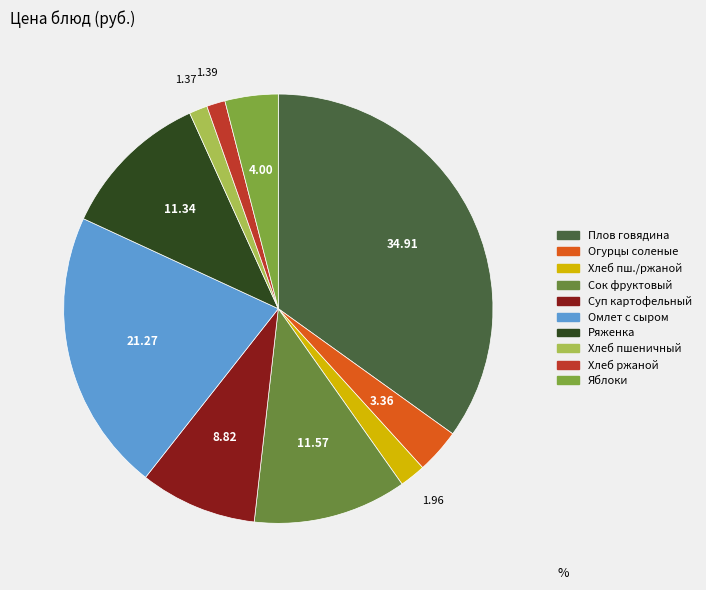

Is there a majority slice in this chart?

No